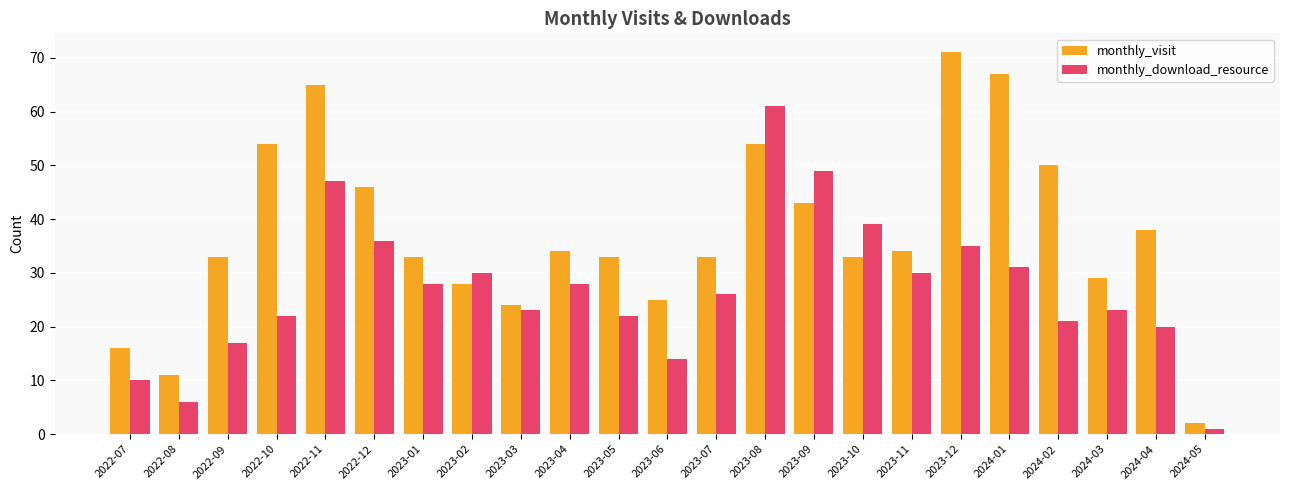

What is the approximate value of monthly_visit at 2023-08, to the nearest 10?

50